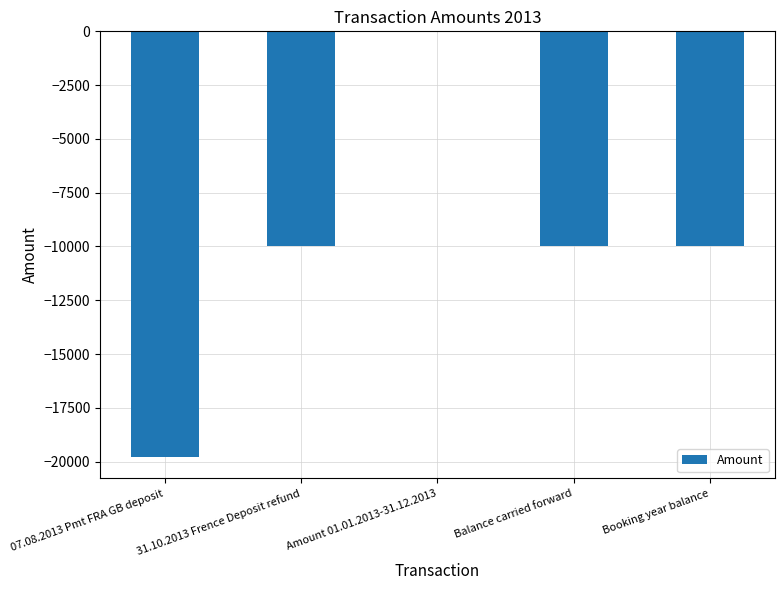

Which has a higher value, 07.08.2013 Pmt FRA GB deposit or Booking year balance?

Booking year balance